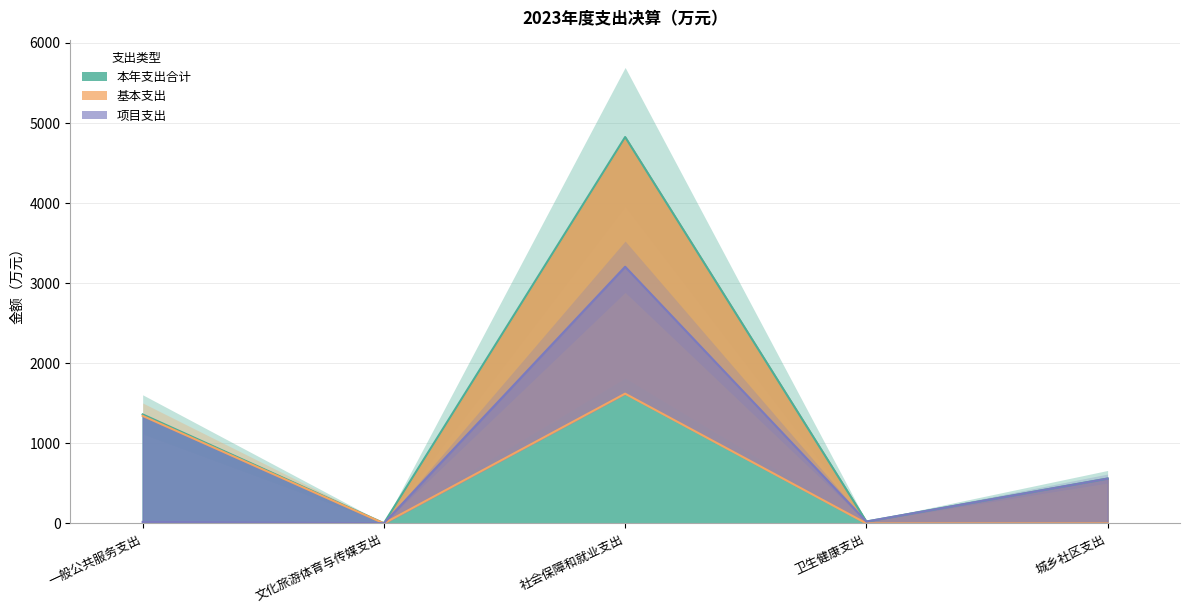

At which category is the sum across all series the highest?

社会保障和就业支出